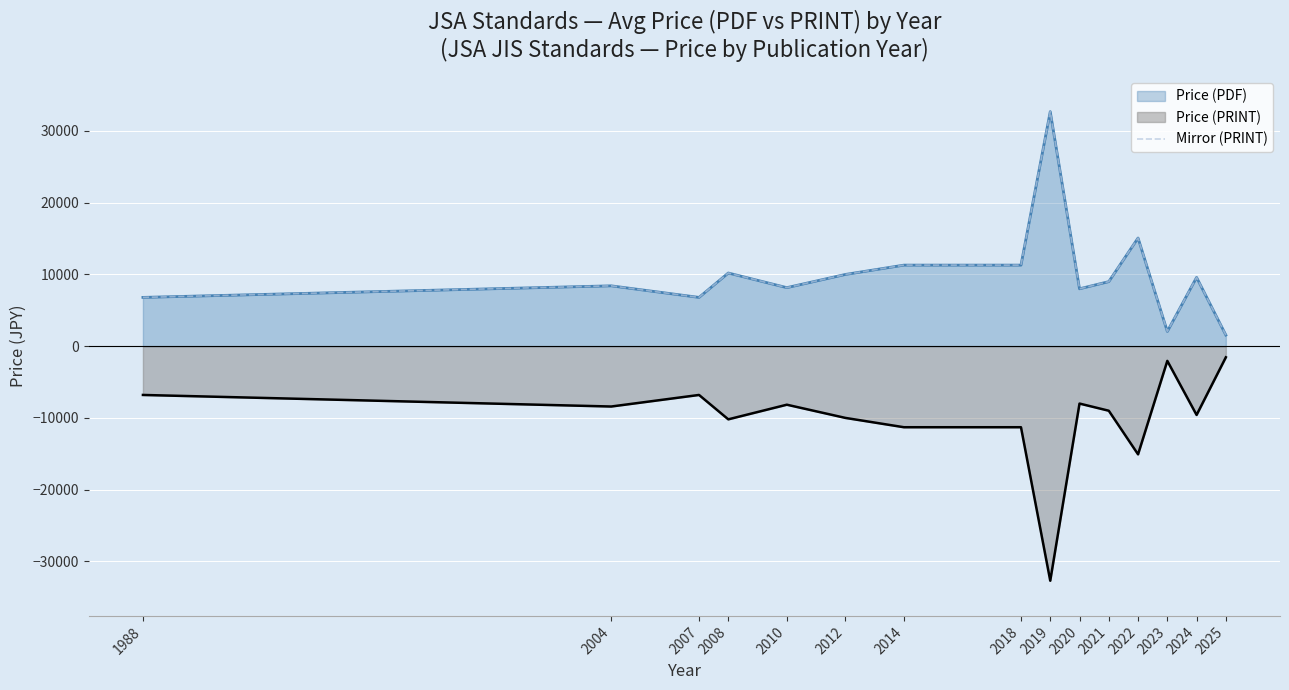

The value at 2019 is 32700.0. True or false?

True